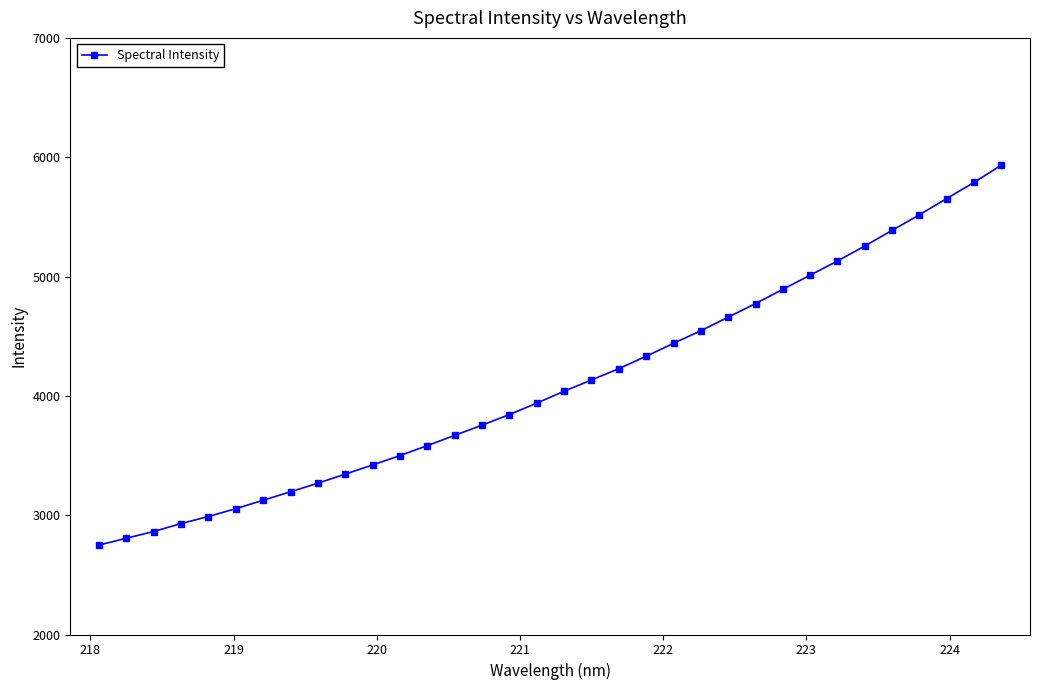

What is the value of the 34th point from the left?

5933.8